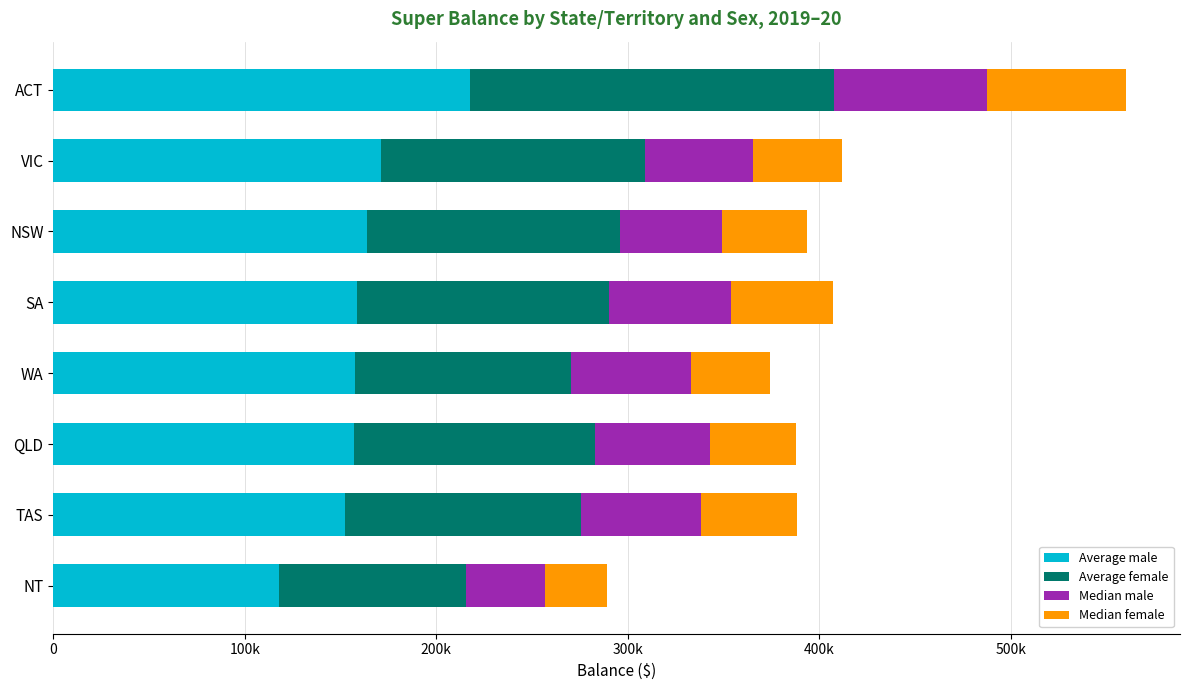

What is the difference between the maximum and minimum values in the Median female series?

40529